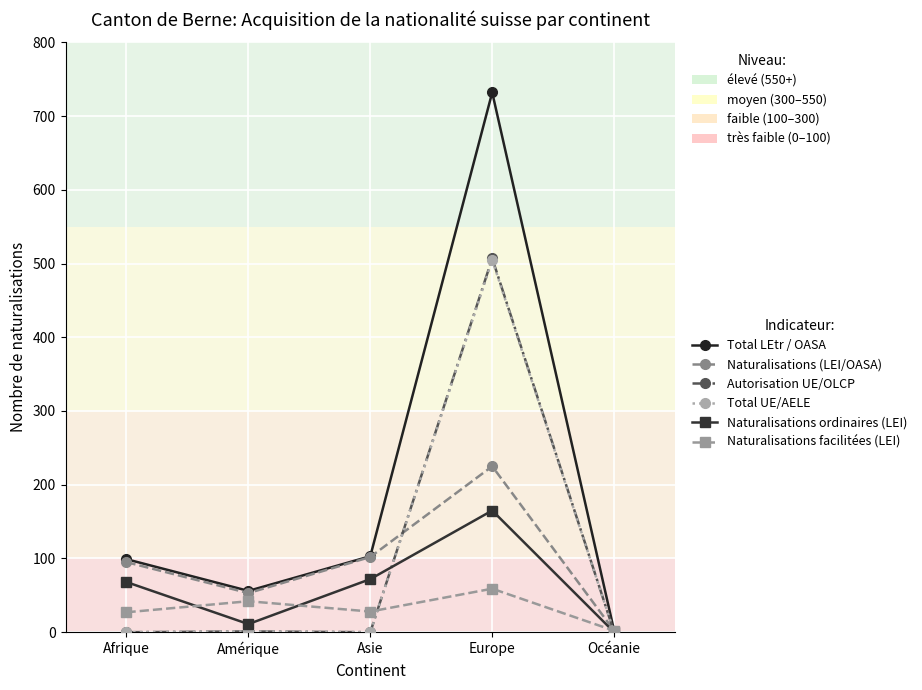

Is the value of Naturalisations ordinaires (LEI) at Asie greater than the value of Naturalisations facilitées (LEI) at Asie?

Yes